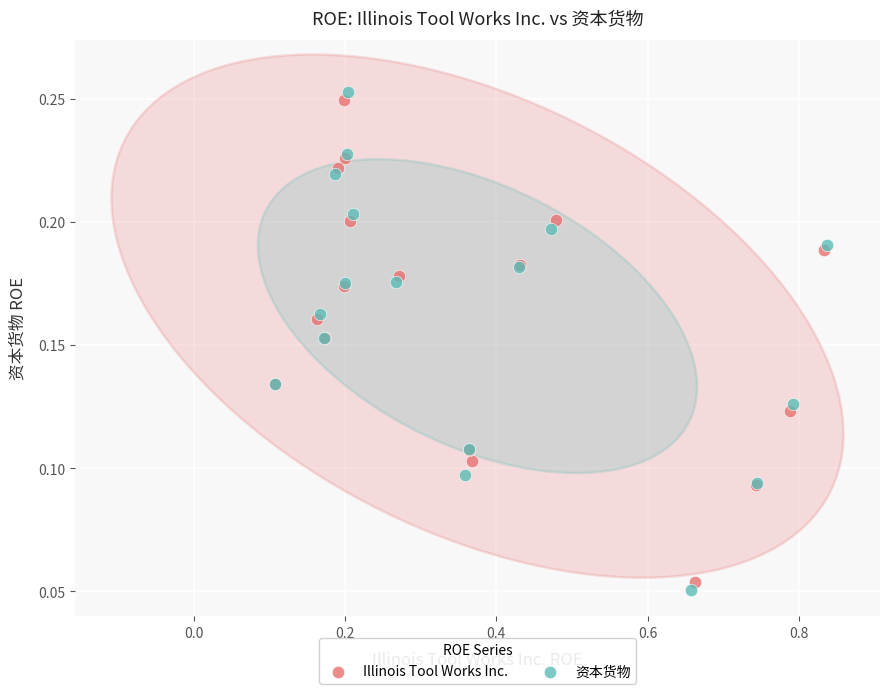

What are all the series names shown in the legend?

Illinois Tool Works Inc., 资本货物